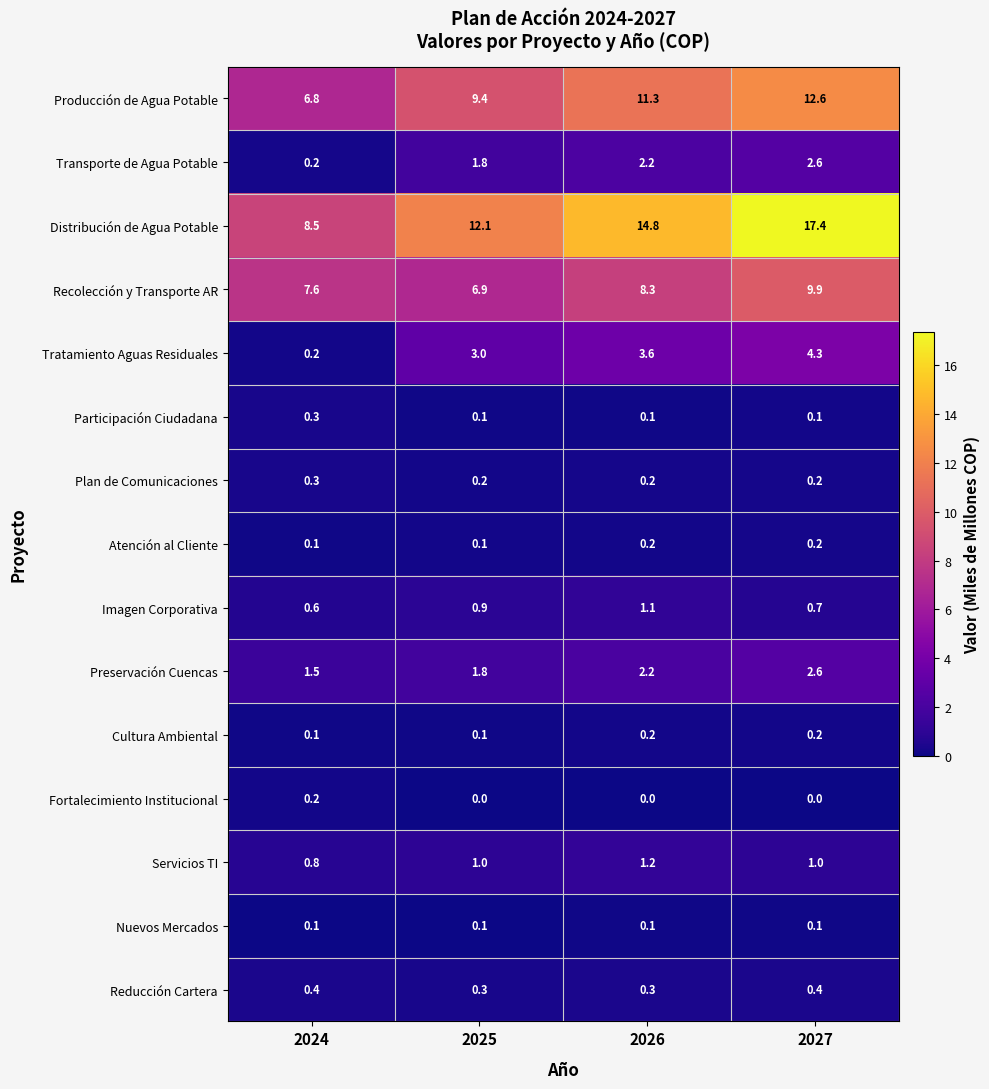

Read the Preservación Cuencas value at 2026.

2.2